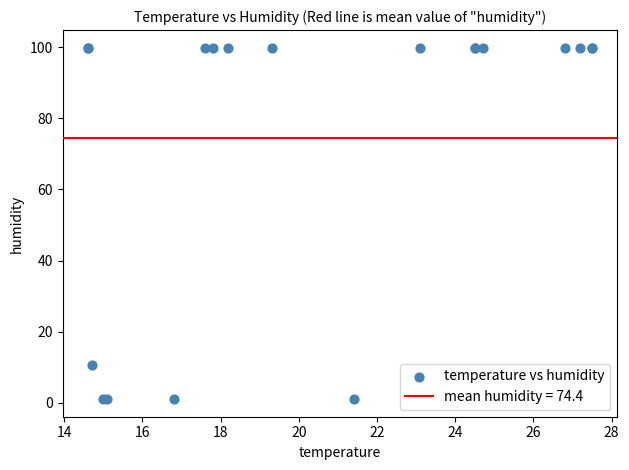

What Y value in the scatter plot is closest to 50?

10.5